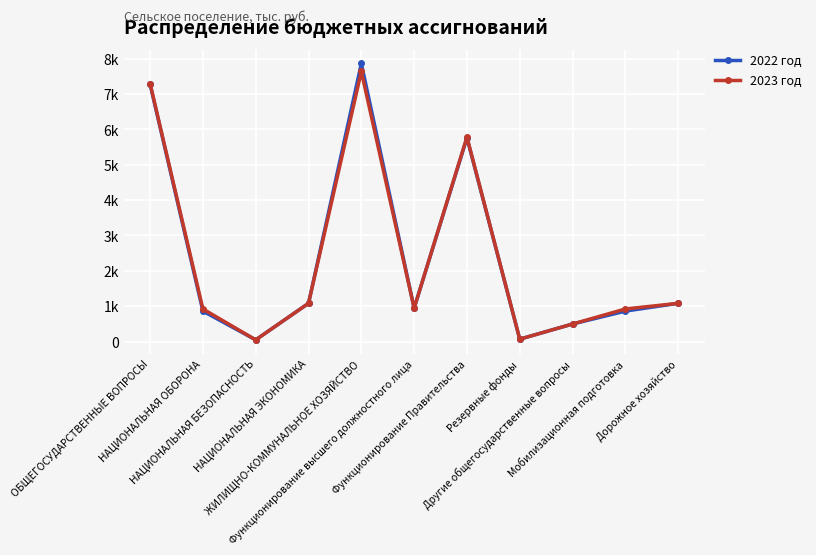

Where does the 2023 год series first go above 944?

ОБЩЕГОСУДАРСТВЕННЫЕ ВОПРОСЫ